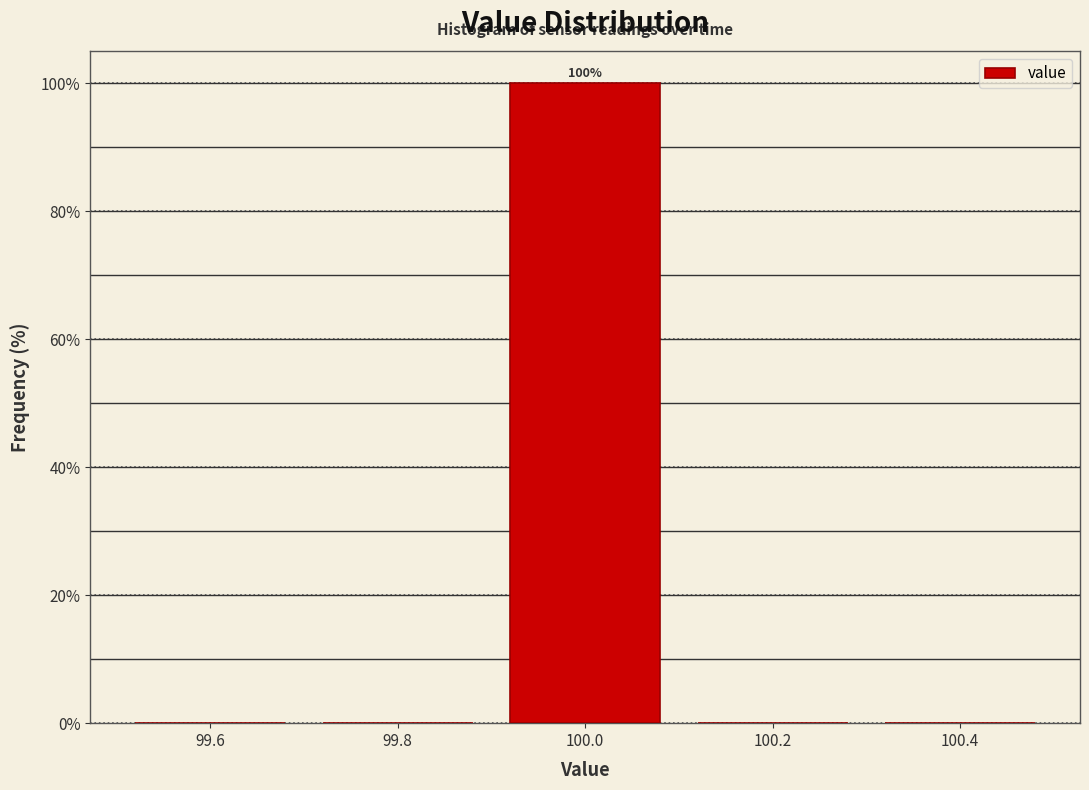

Which range on the x-axis has the tallest bar?

99.9 to 100.1